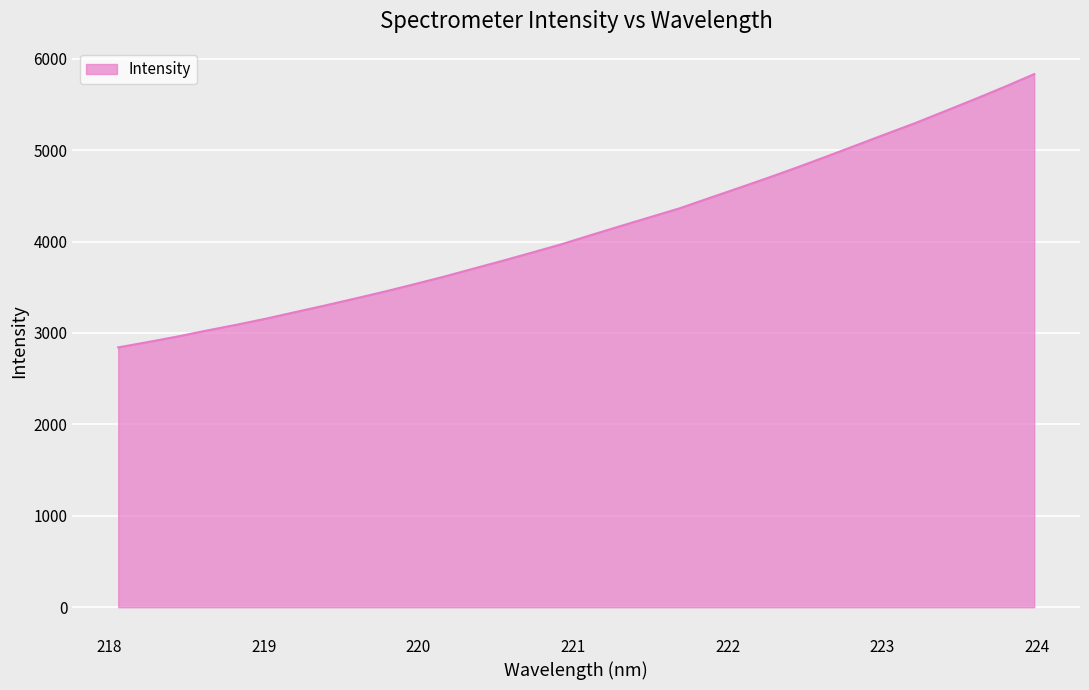

What is the difference between the maximum and minimum values?

2989.3